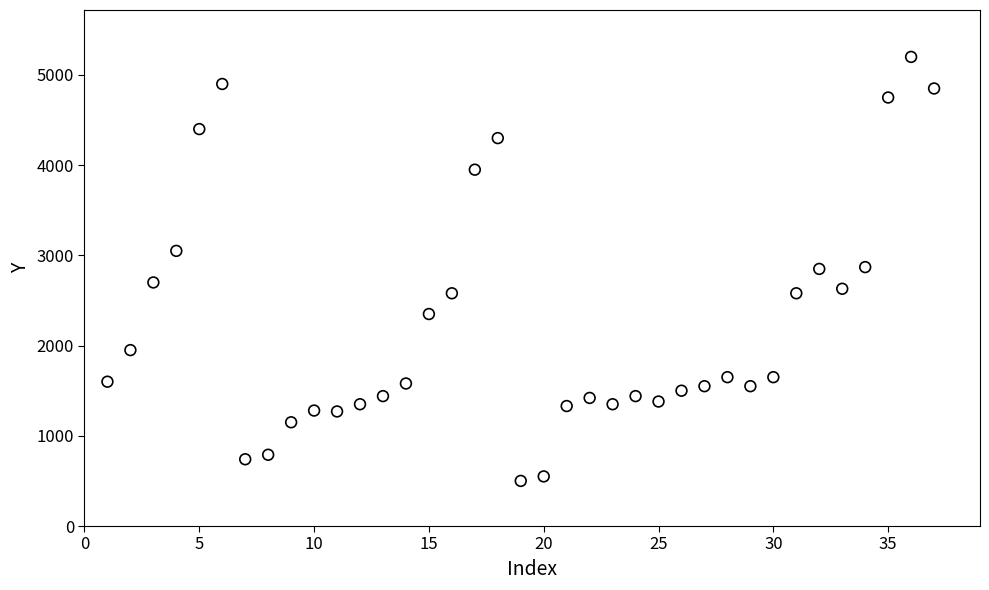

What is the range of X values (max minus min)?

36